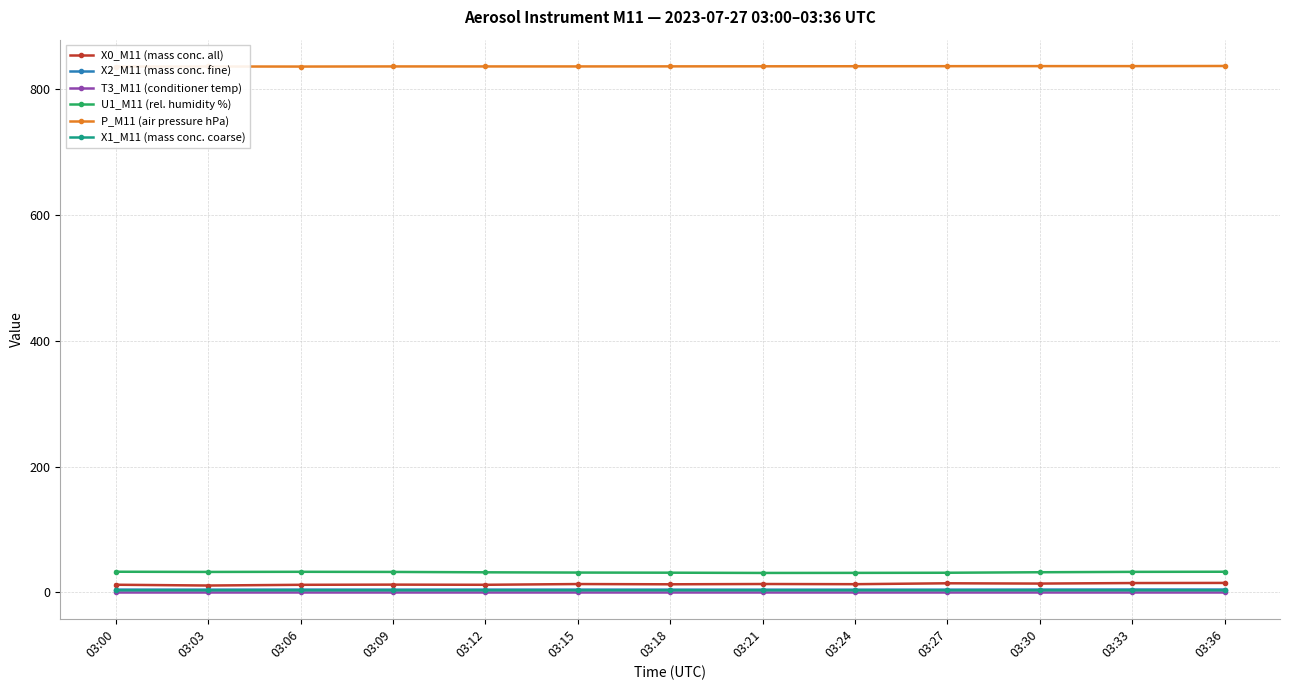

Is this an area chart (filled region under the line)?

No